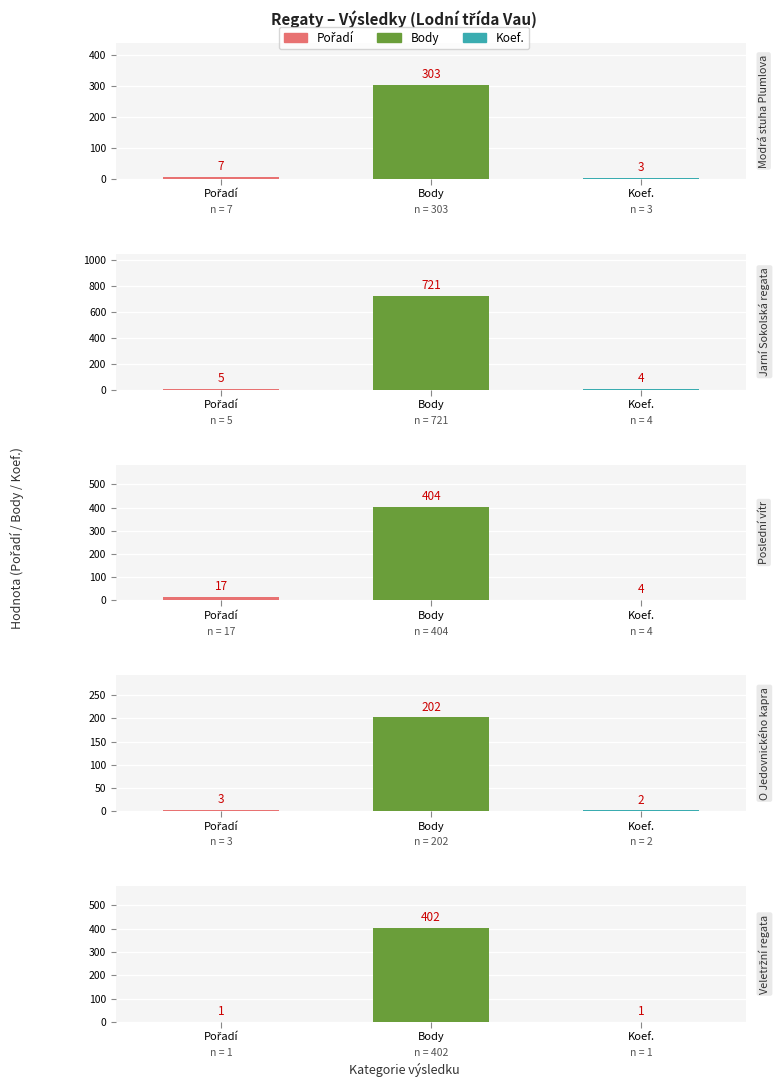

True or false: Koef. has a value of 3 at Plumlovská přehrada.

True